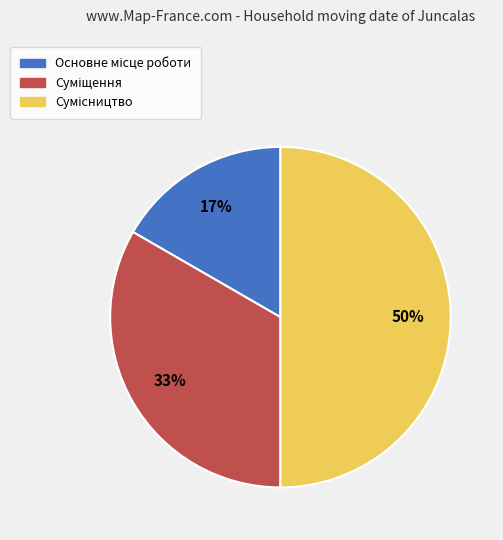

To the nearest percent, what is the difference between the largest and smallest slice percentages?

33%